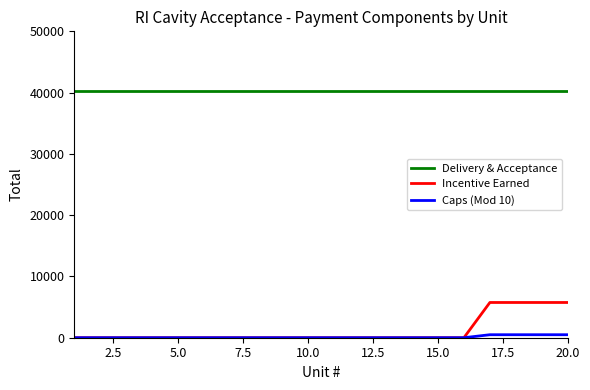

Which series has the largest total across all categories?

Delivery & Acceptance